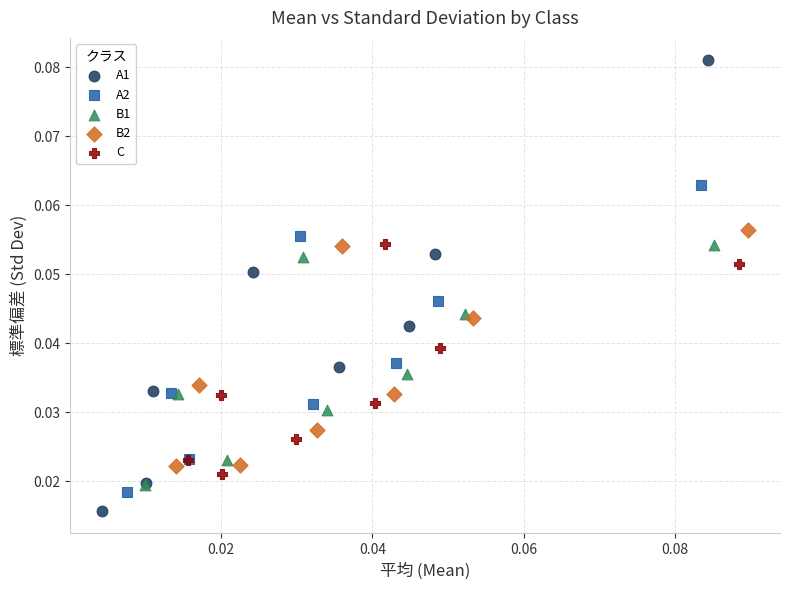

Which series has the largest Y range (max minus min)?

A1